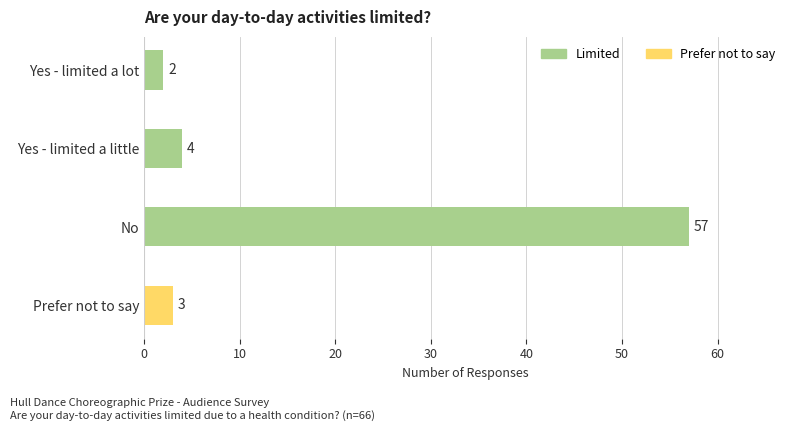

What is the ratio of the value at Yes - limited a lot to the value at Prefer not to say?

0.7